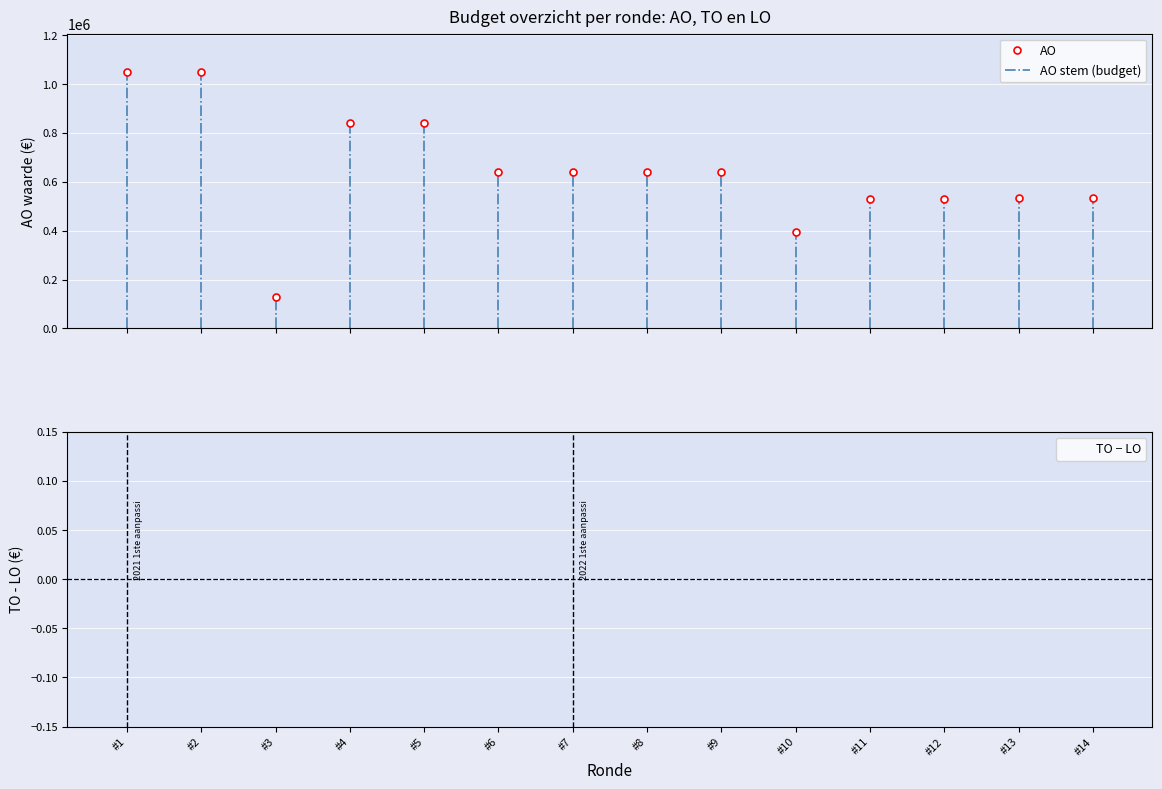

True or false: TO − LO has more than 2 interior local peaks.

False